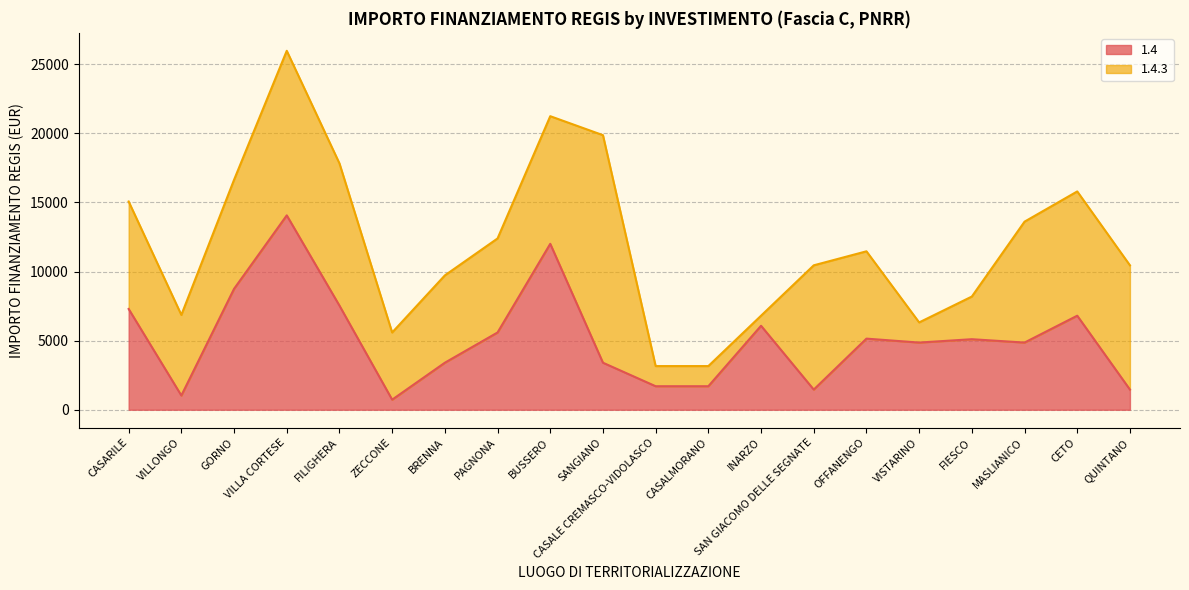

What is the approximate value at INARZO, to the nearest 10?

6080